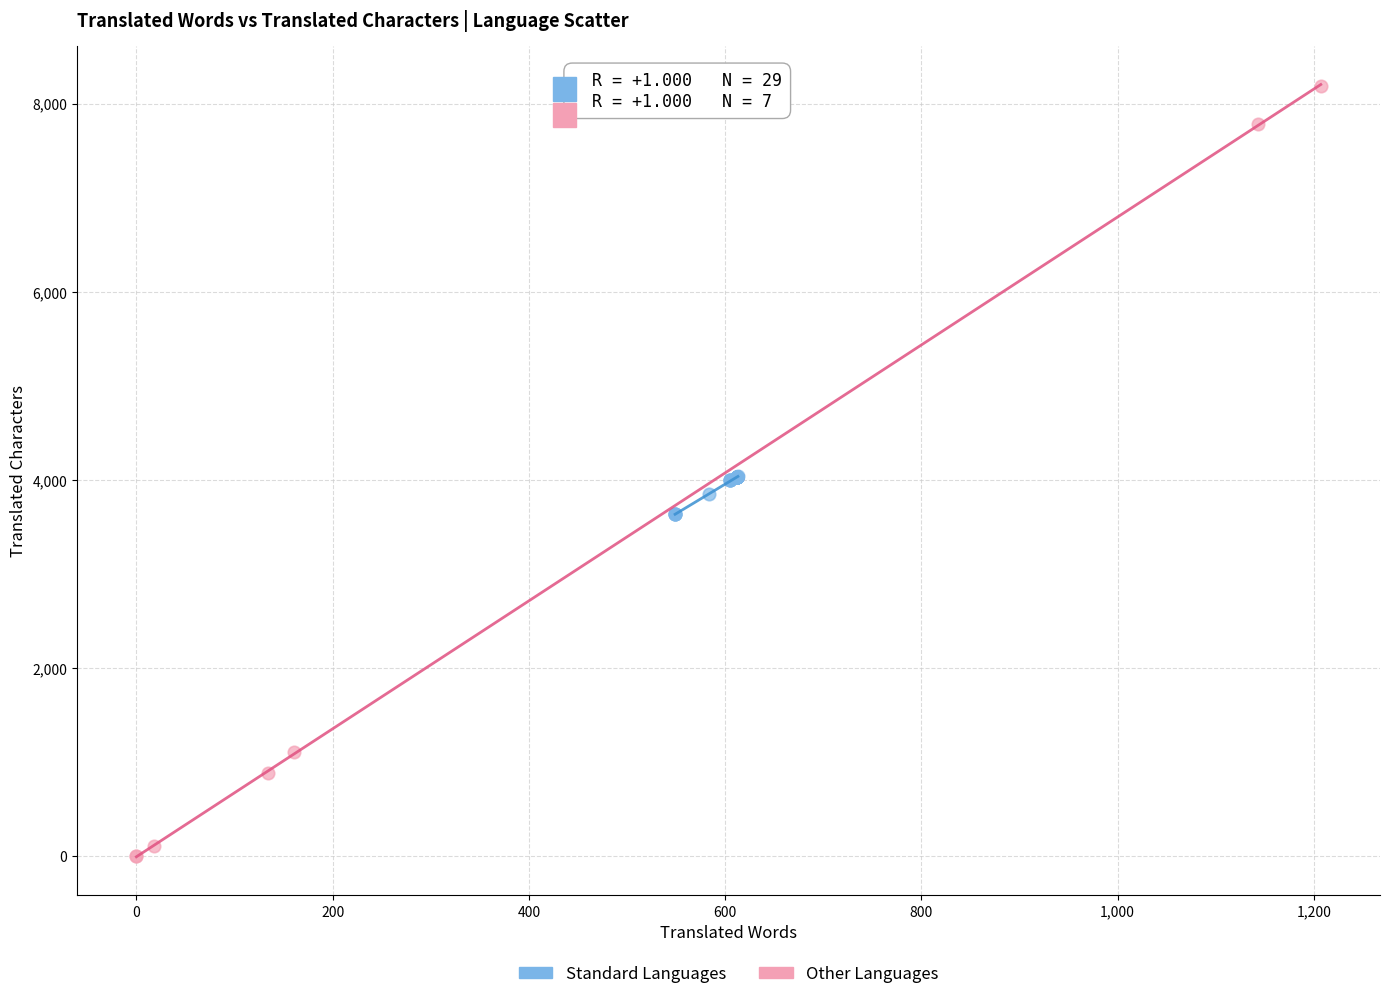

Which series reaches the maximum Y coordinate?

Other Languages